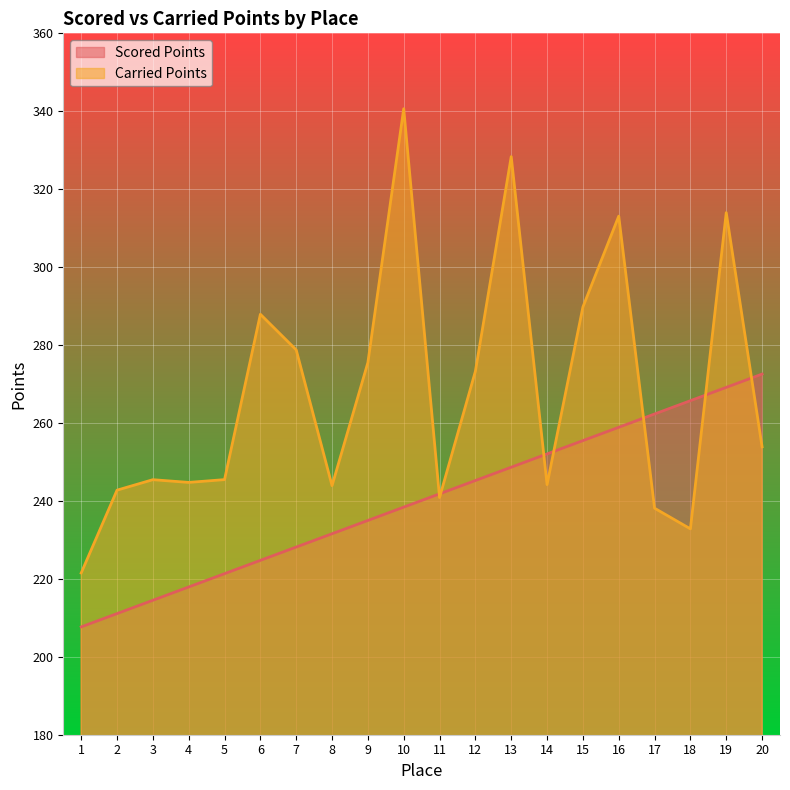

What is the value of the Carried Points point at the 17th from the left?

238.1